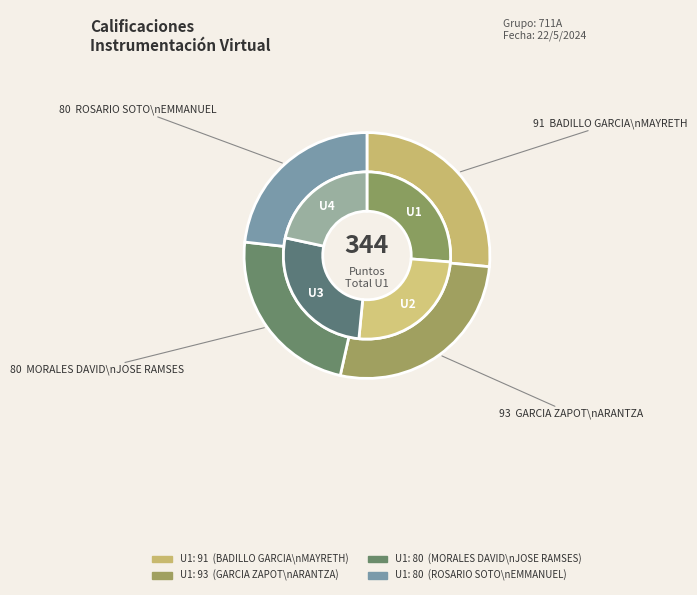

Rank the categories by value from highest to lowest.

GARCIA ZAPOT ARANTZA GUADALUPE, BADILLO GARCIA JURADO MAYRETH, MORALES DAVID JOSE RAMSES, ROSARIO SOTO EMMANUEL